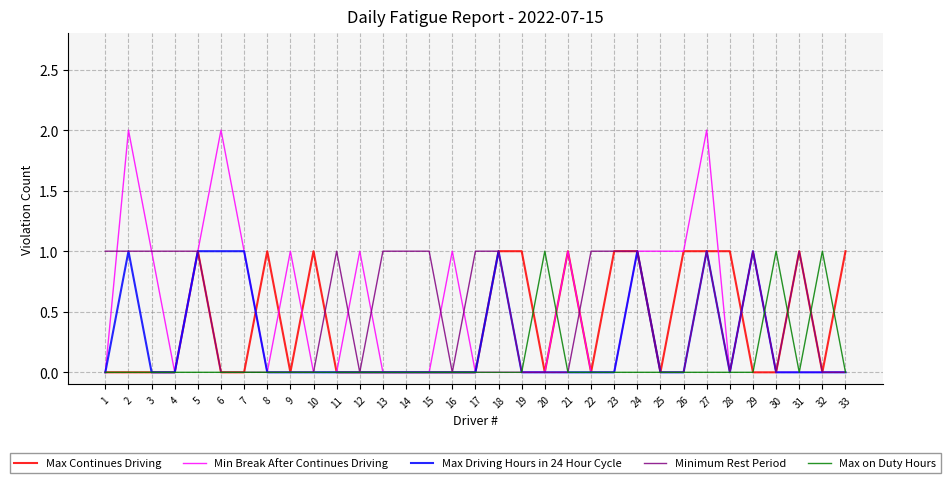

Reading left to right, list all the values displayed in this chart.

Max Continues Driving: 1=0	2=0	3=0	4=0	5=1	6=0	7=0	8=1	9=0	10=1	11=0	12=0	13=0	14=0	15=0	16=0	17=0	18=1	19=1	20=0	21=1	22=0	23=1	24=1	25=0	26=1	27=1	28=1	29=0	30=0	31=1	32=0	33=1
Min Break After Continues Driving: 1=0	2=2	3=1	4=0	5=1	6=2	7=1	8=0	9=1	10=0	11=0	12=1	13=0	14=0	15=0	16=1	17=0	18=0	19=0	20=0	21=1	22=0	23=0	24=1	25=1	26=1	27=2	28=0	29=1	30=0	31=0	32=0	33=0
Max Driving Hours in 24 Hour Cycle: 1=0	2=1	3=0	4=0	5=1	6=1	7=1	8=0	9=0	10=0	11=0	12=0	13=0	14=0	15=0	16=0	17=0	18=1	19=0	20=0	21=0	22=0	23=0	24=1	25=0	26=0	27=1	28=0	29=1	30=0	31=0	32=0	33=0
Minimum Rest Period: 1=1	2=1	3=1	4=1	5=1	6=0	7=0	8=0	9=0	10=0	11=1	12=0	13=1	14=1	15=1	16=0	17=1	18=1	19=0	20=0	21=0	22=1	23=1	24=1	25=0	26=0	27=1	28=0	29=1	30=0	31=1	32=0	33=0
Max on Duty Hours: 1=0	2=0	3=0	4=0	5=0	6=0	7=0	8=0	9=0	10=0	11=0	12=0	13=0	14=0	15=0	16=0	17=0	18=0	19=0	20=1	21=0	22=0	23=0	24=0	25=0	26=0	27=0	28=0	29=0	30=1	31=0	32=1	33=0